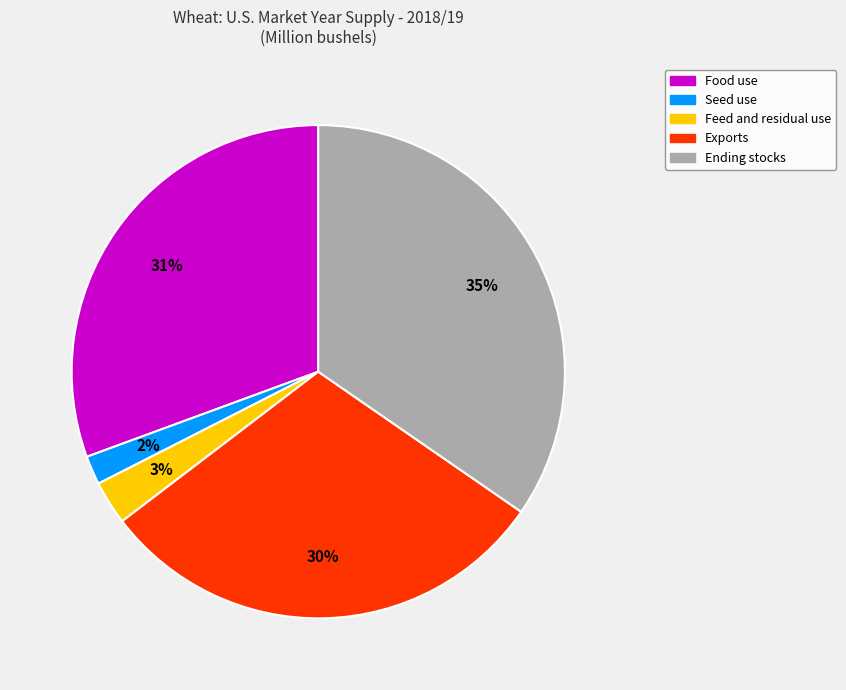

Rank the categories by value from highest to lowest.

Ending stocks, Food use, Exports, Feed and residual use, Seed use